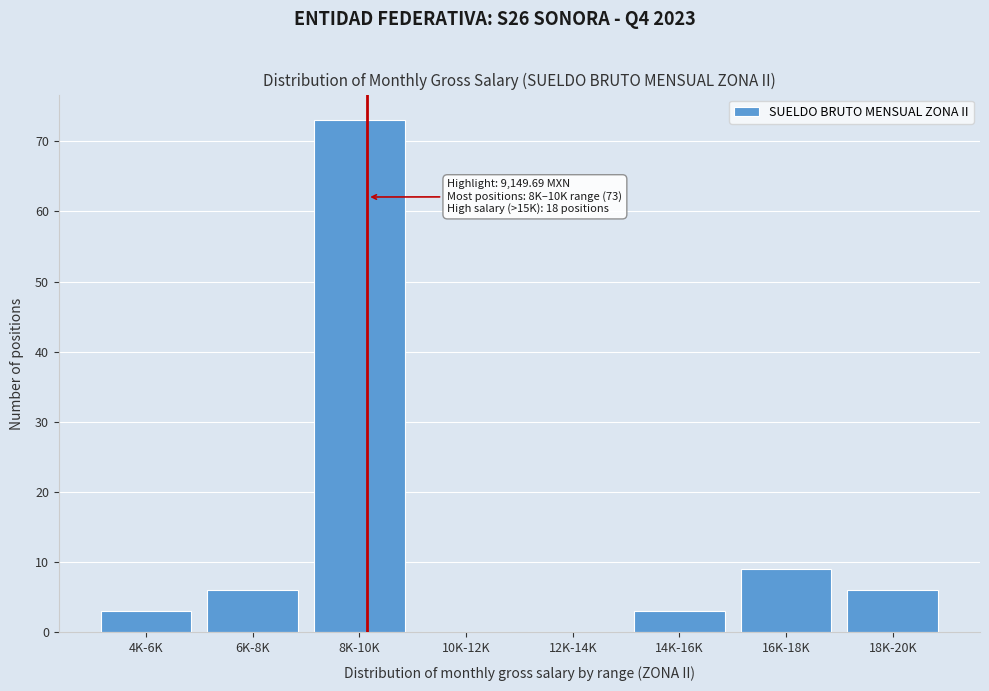

Reading right to left, extract all data points from this chart.

18K-20K=6	16K-18K=9	14K-16K=3	12K-14K=0	10K-12K=0	8K-10K=73	6K-8K=6	4K-6K=3